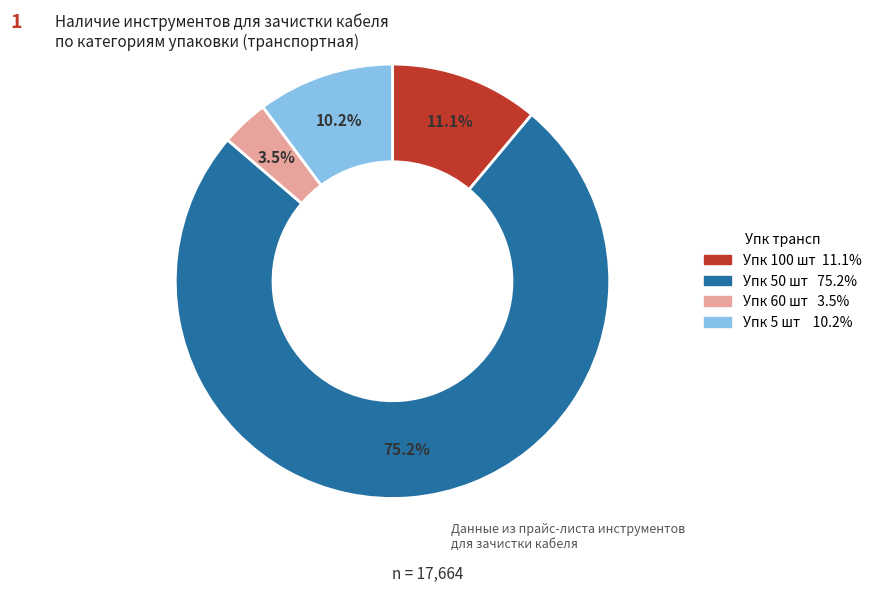

Is there a majority slice in this chart?

Yes